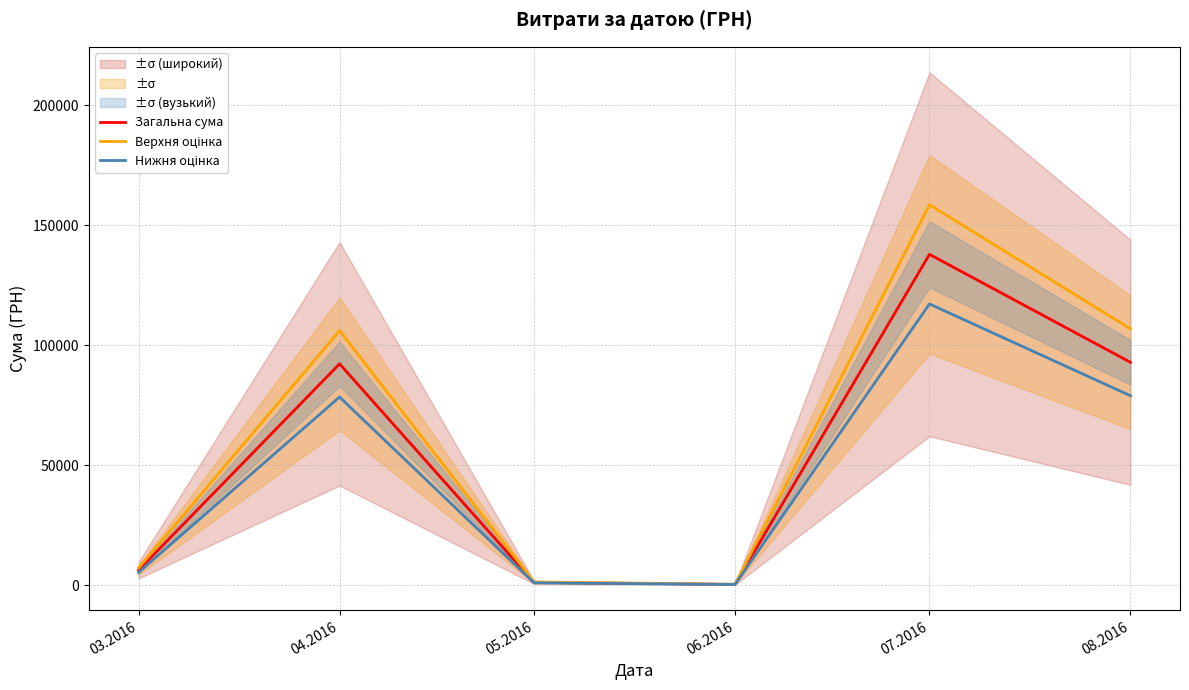

List the labels in order of Загальна сума value, smallest first.

06.2016, 05.2016, 03.2016, 04.2016, 08.2016, 07.2016